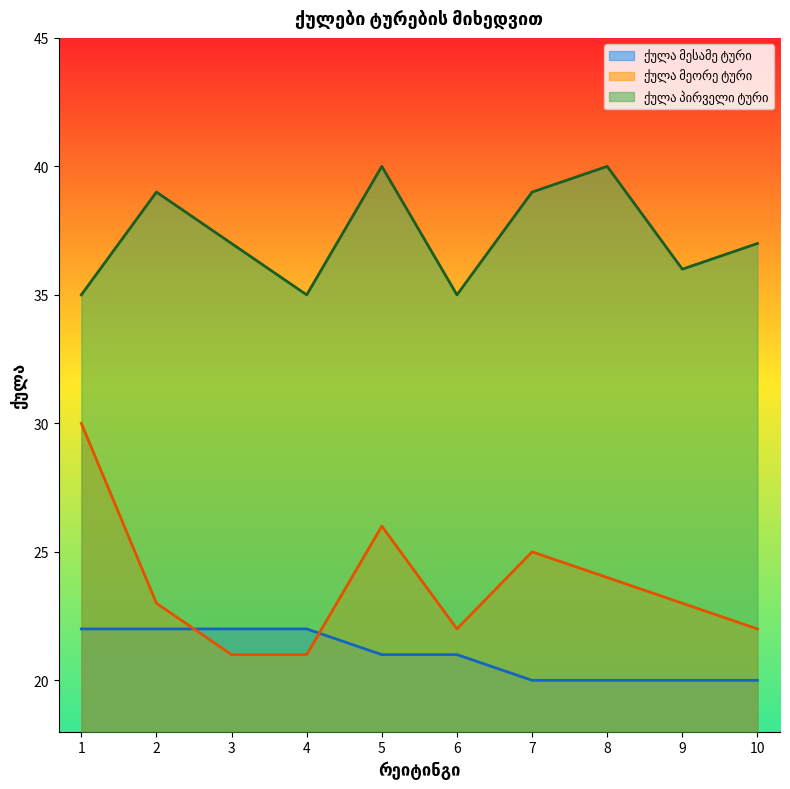

The ქულა მეორე ტური series shows 26 at 5. True or false?

True